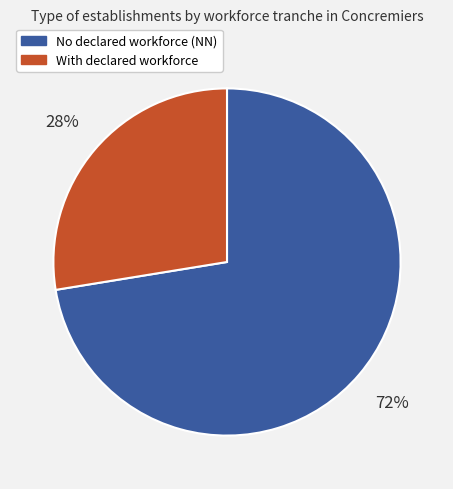

To the nearest percent, what is the average slice percentage?

50%